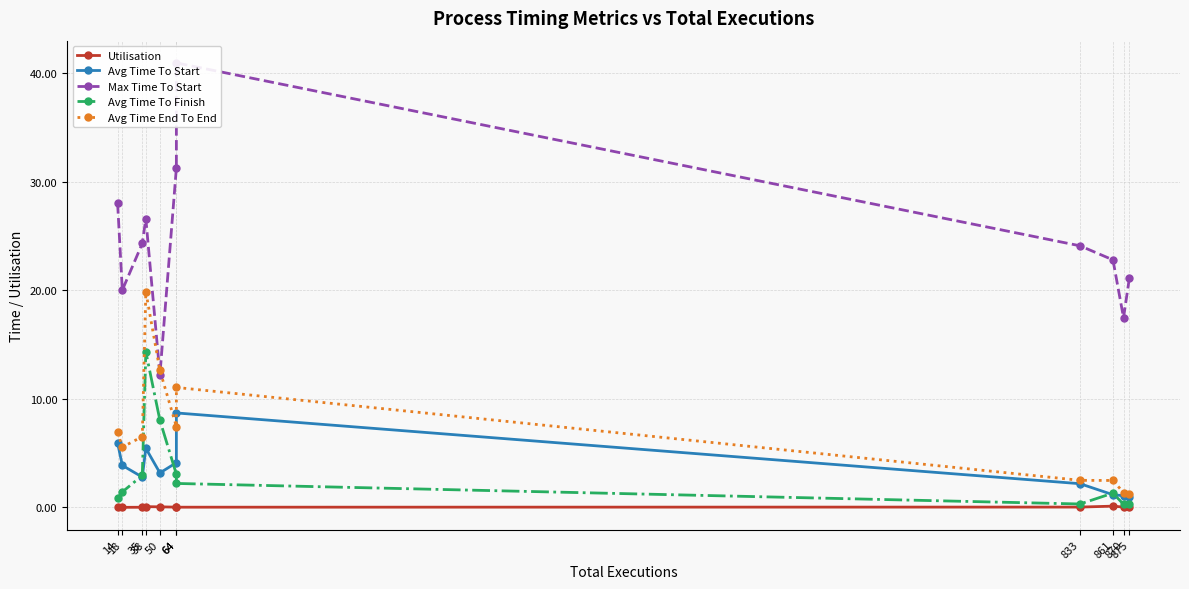

What is the spread (max minus min) of values at 64?

31.2